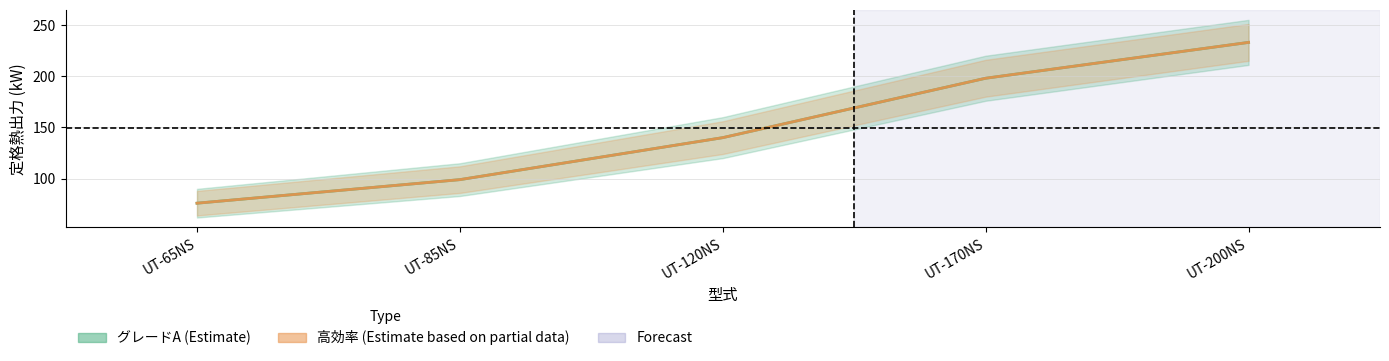

At which category does the chart reach its minimum across all series?

UT-65NS